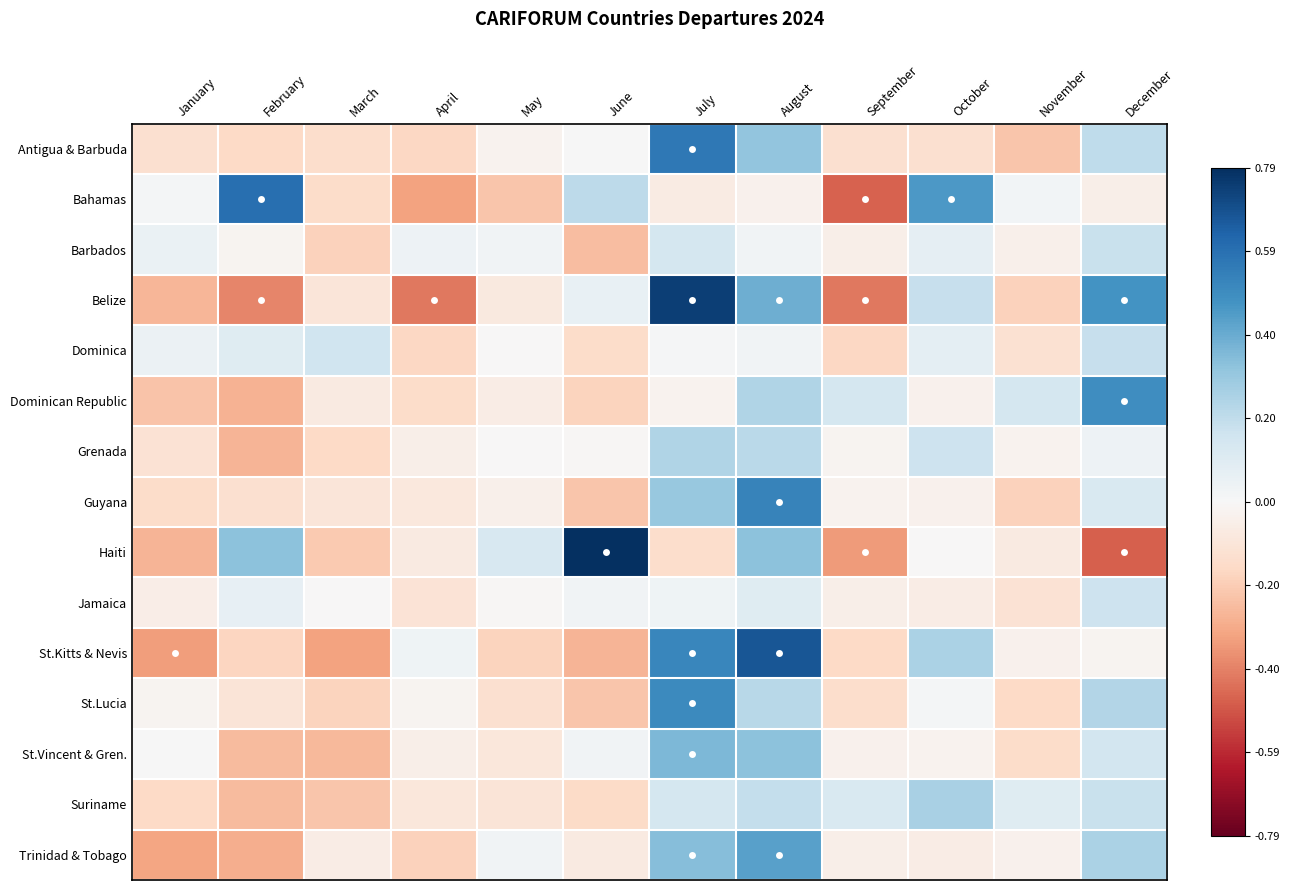

How many series are shown in this chart?

15